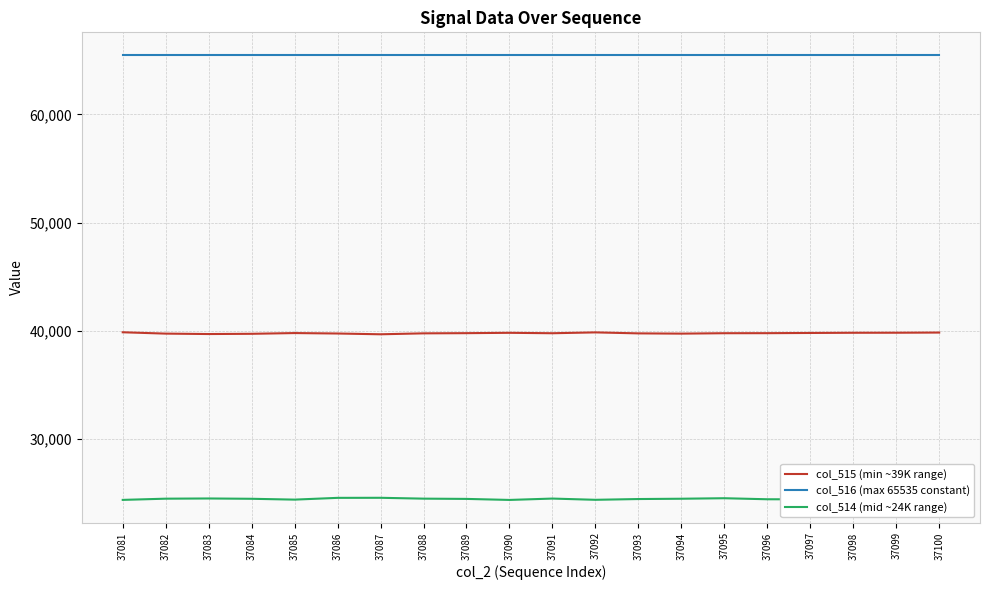

What is the sum of the col_514 (mid ~24K range) values at 37082 and 37100?

48912